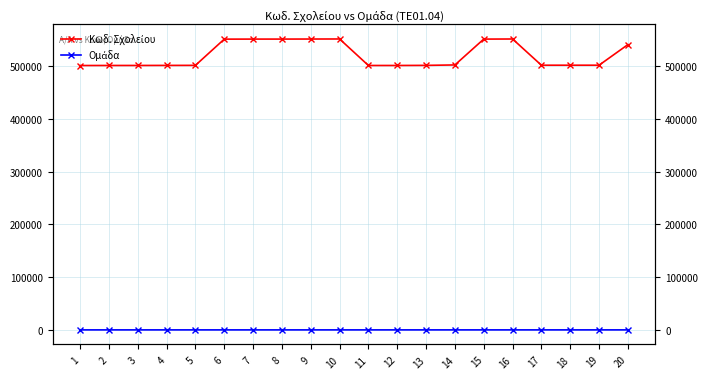

How many Ομάδα values are between 1 and 2?

16